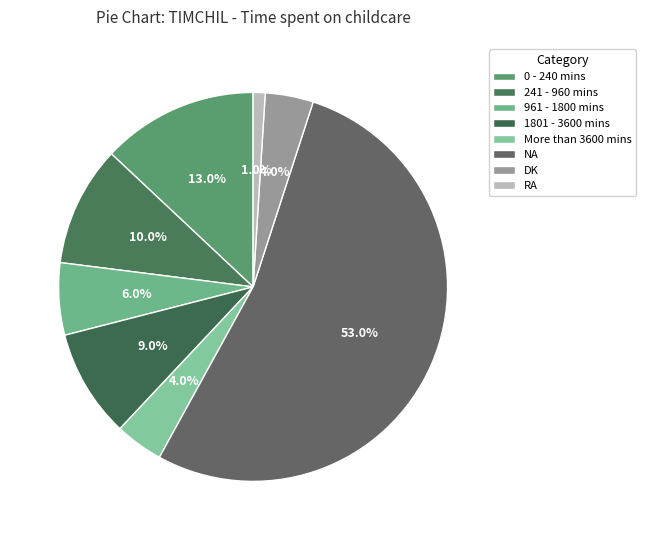

Does More than 3600 mins represent more than half of the total?

No